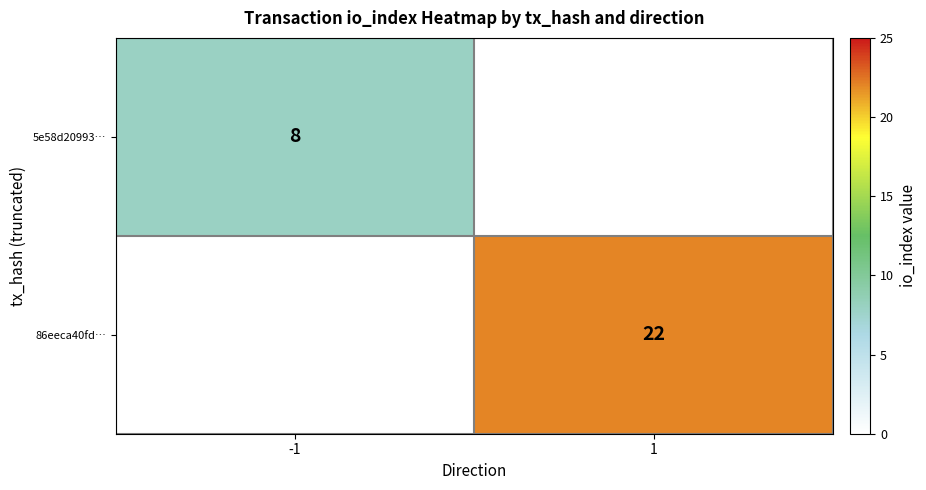

The value of 5e58d20993… at -1 is 3.7. True or false?

False